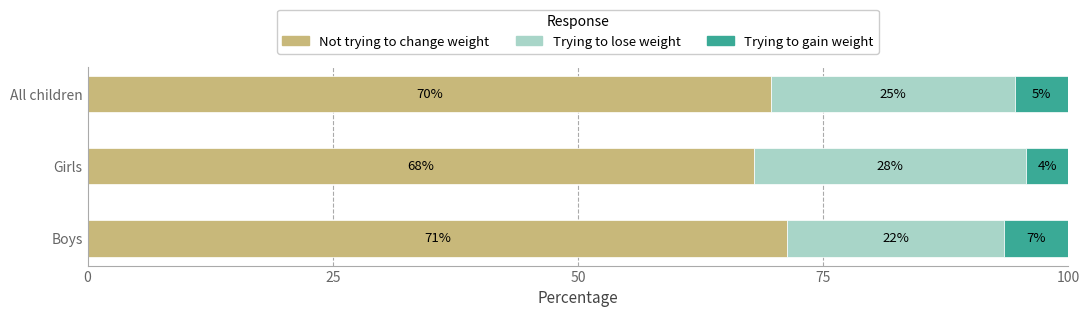

Which series has the largest total across all categories?

Not trying to change weight